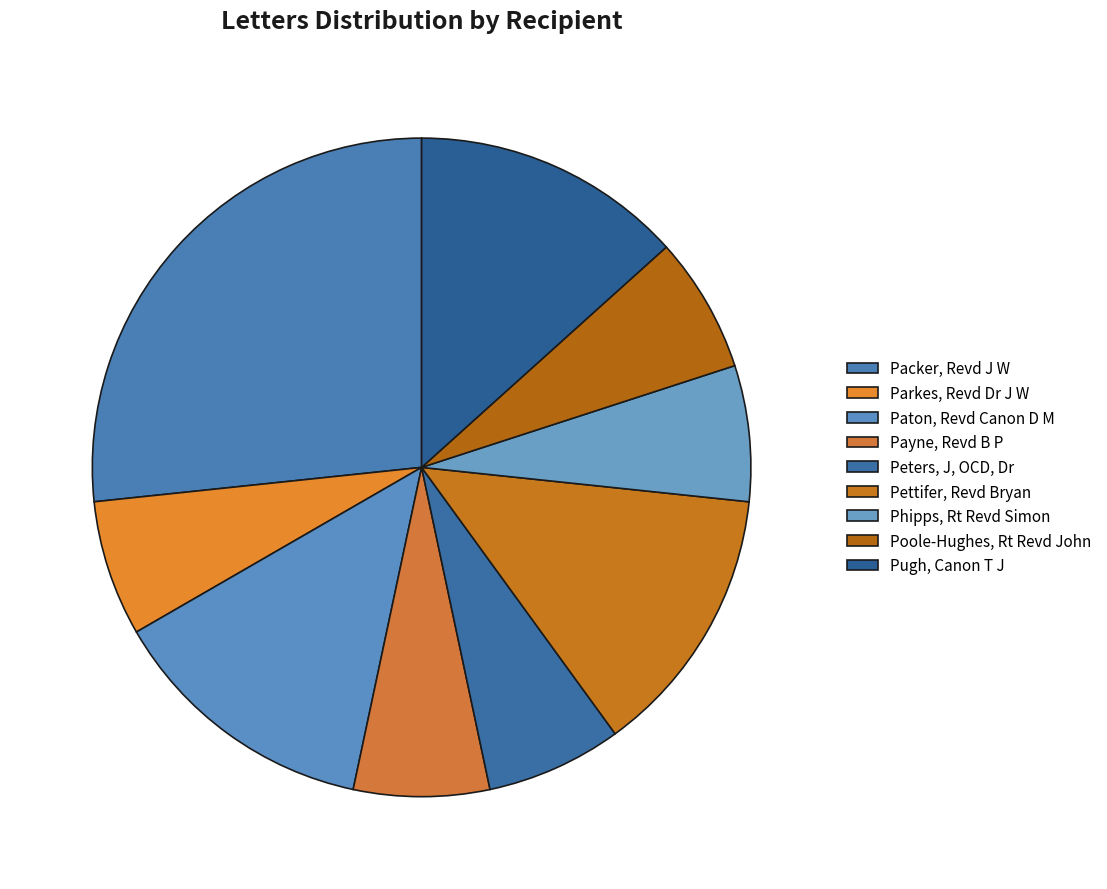

The Parkes, Revd Dr J W slice represents 7% of the pie. True or false?

True